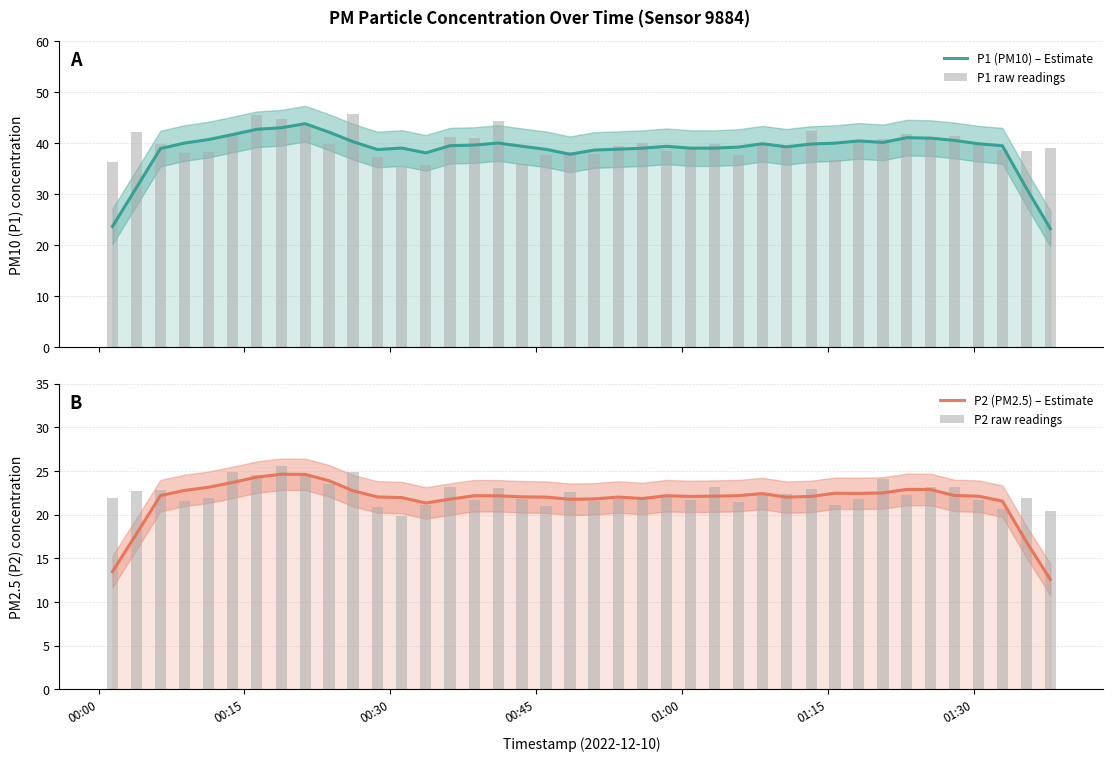

The P1 raw readings series shows 17.2 at 26. True or false?

False